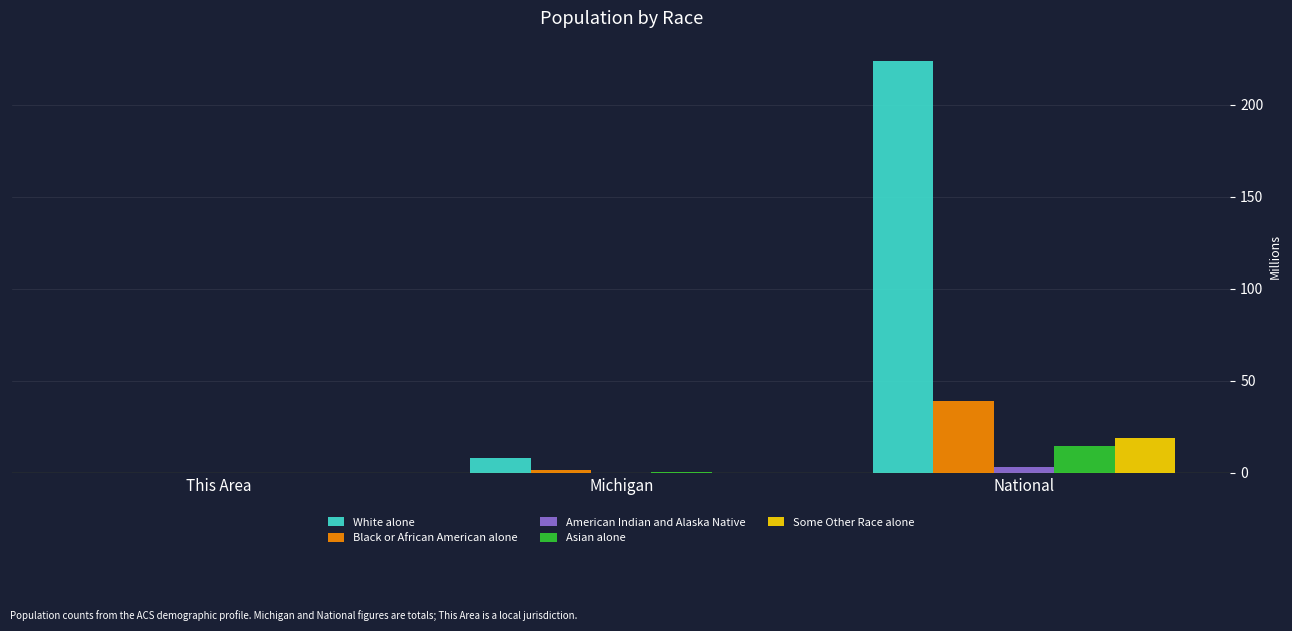

The Asian alone series shows 0.2 at Michigan. True or false?

True